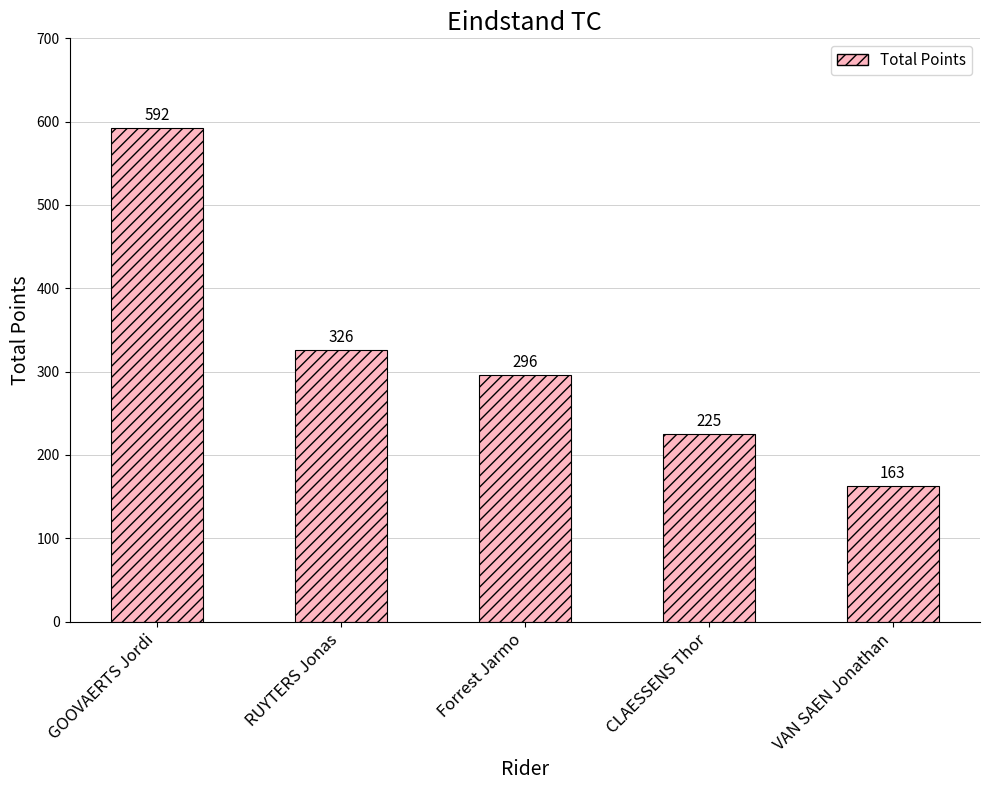

What is the smallest value displayed?

163